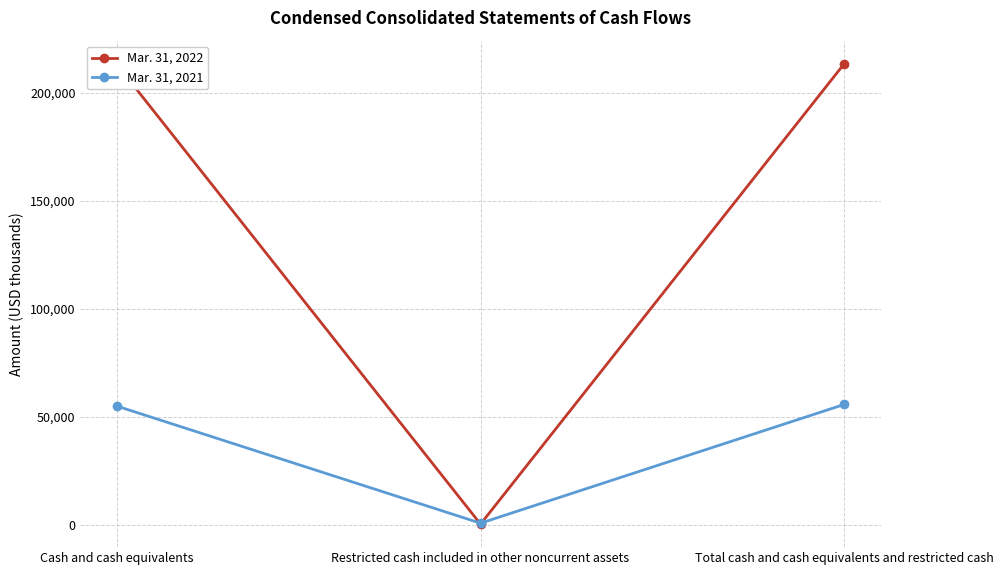

Which series has the largest total across all categories?

Mar. 31, 2022